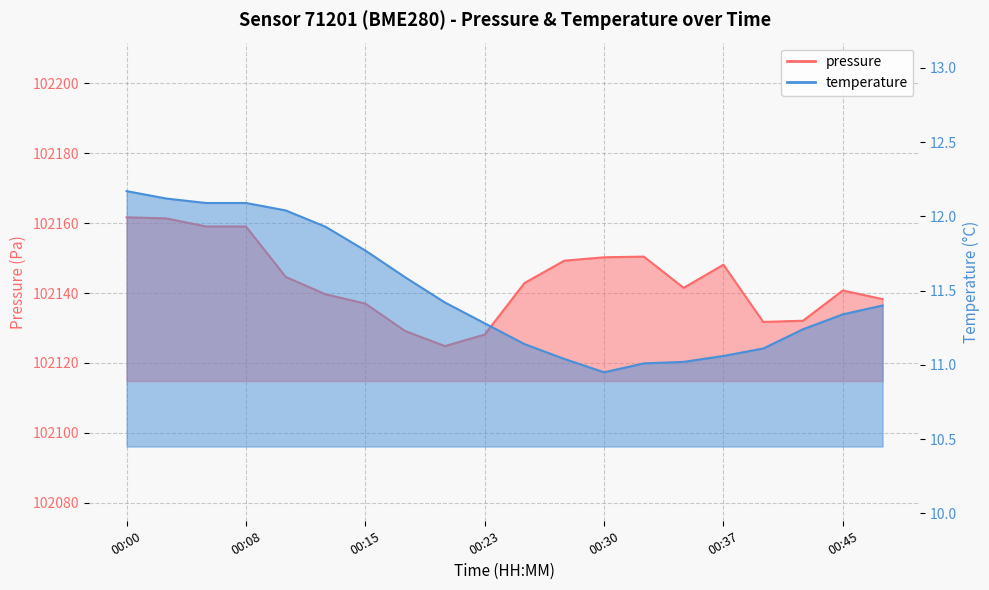

Reading right to left, what are all the values shown in this chart?

pressure: 102138.3	102140.8	102132.1	102131.8	102148.1	102141.5	102150.4	102150.2	102149.3	102142.9	102128.1	102124.8	102129.2	102137.0	102139.7	102144.6	102159.1	102159.1	102161.4	102161.7
temperature: 11.4	11.3	11.2	11.1	11.1	11.0	11.0	10.9	11.0	11.1	11.3	11.4	11.6	11.8	11.9	12.0	12.1	12.1	12.1	12.2